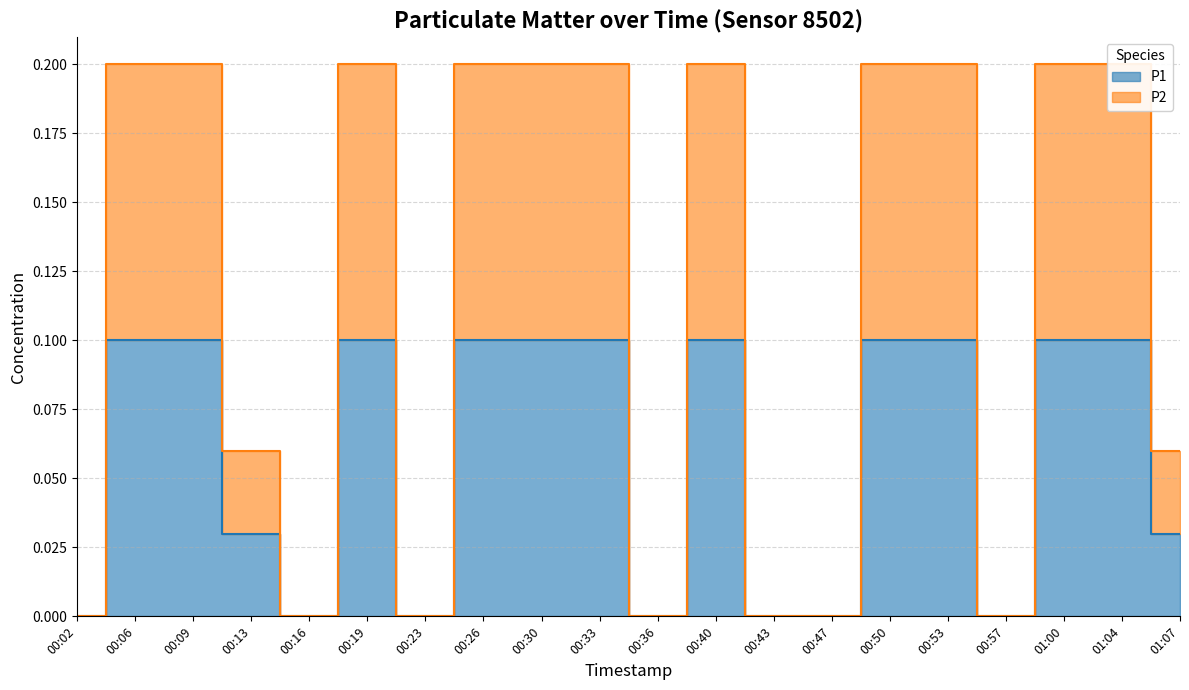

What is the sum of all P1 values?

1.2